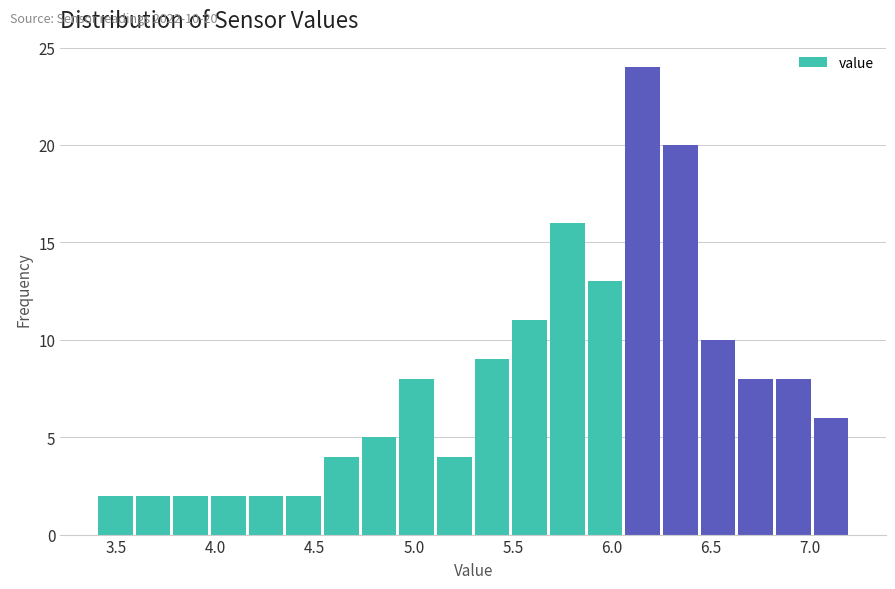

Around what value on the x-axis is the tallest bar? Give the approximate position of its centre, as read against the axis.

6.15